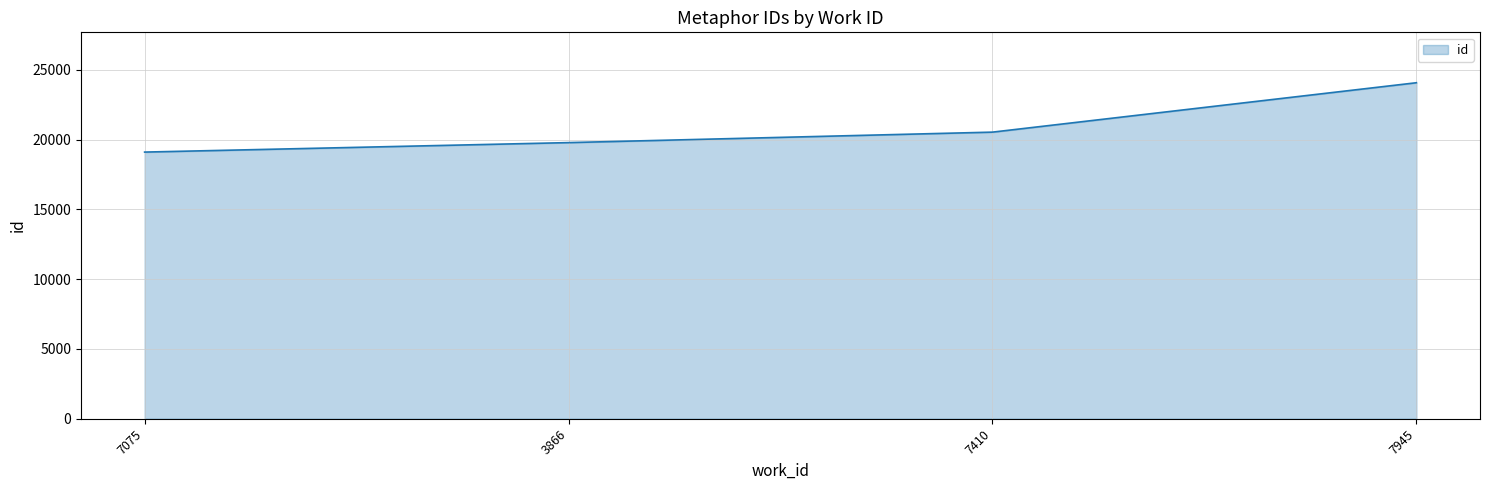

How many lines are shown in the chart?

1